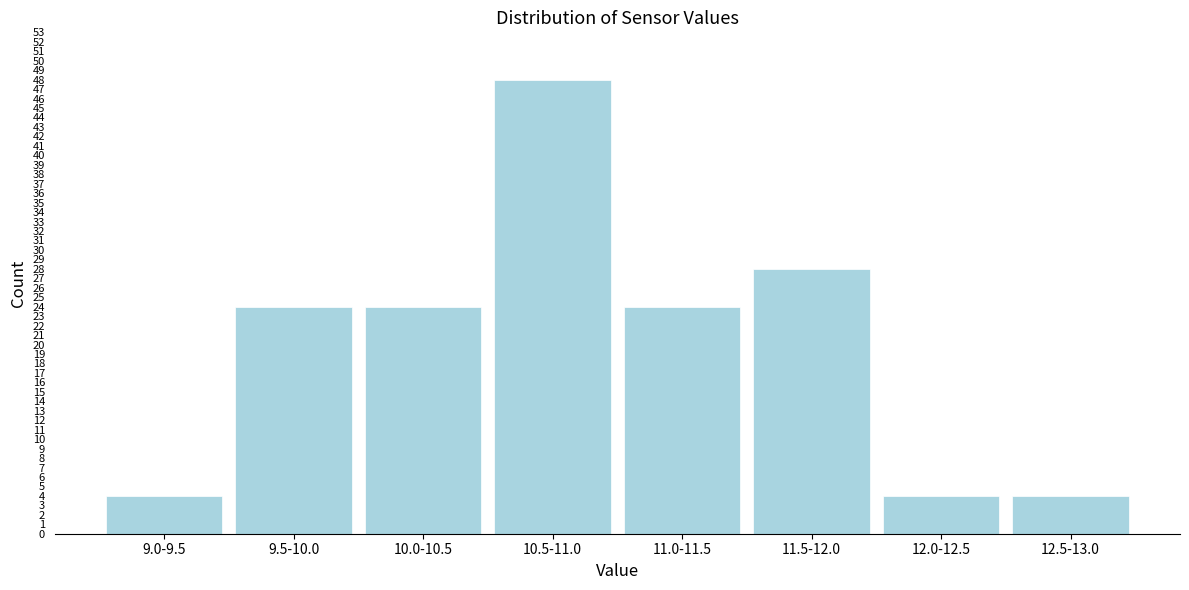

Reading right to left, transcribe all the data shown in this chart.

4	4	28	24	48	24	24	4